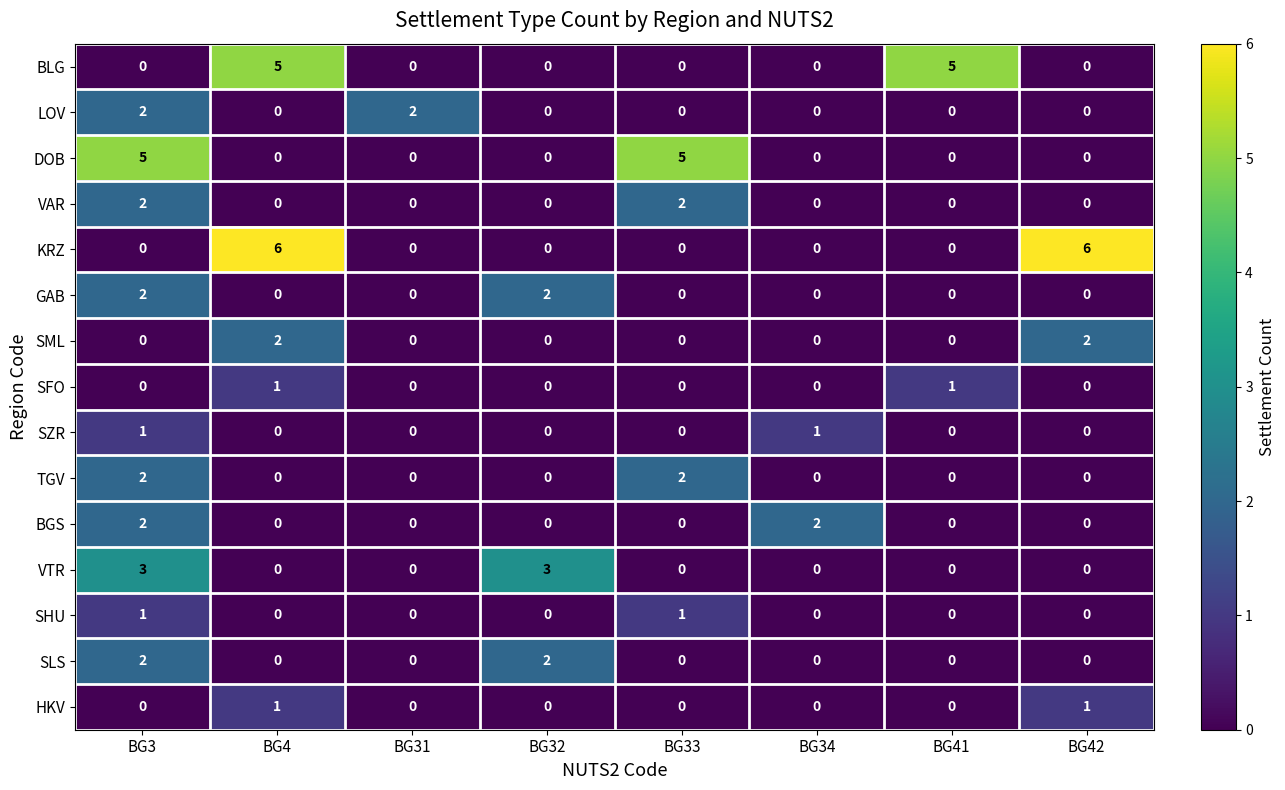

Count the number of categories in the chart.

8